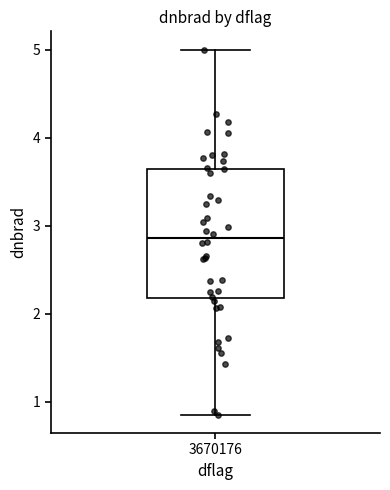

Read this box plot against the y-axis: the position of the median line, the range covered by the box, and the ends of both whiskers. The values are not printed on the chart, so give them approximately, as read against the axis.

median 2.9, box 2.2 to 3.6, whiskers 0.9 to 5.0